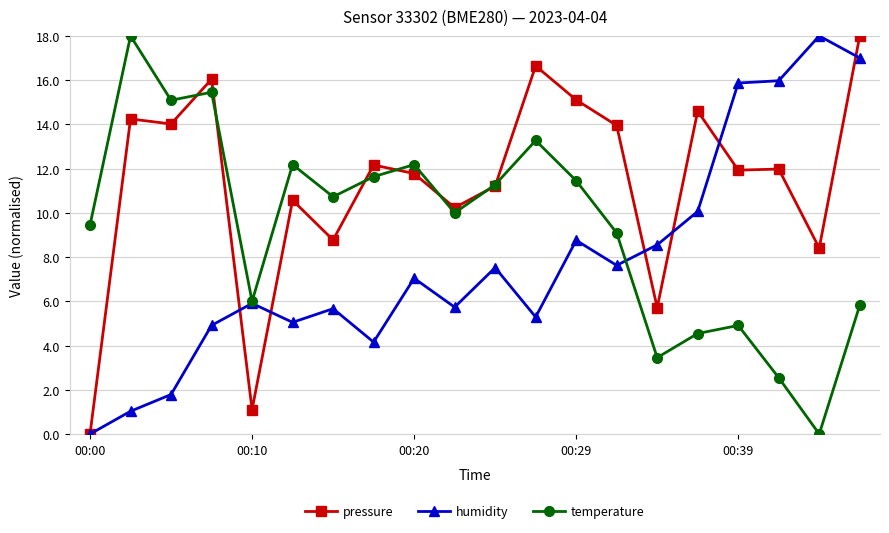

Which series has the largest total across all categories?

pressure